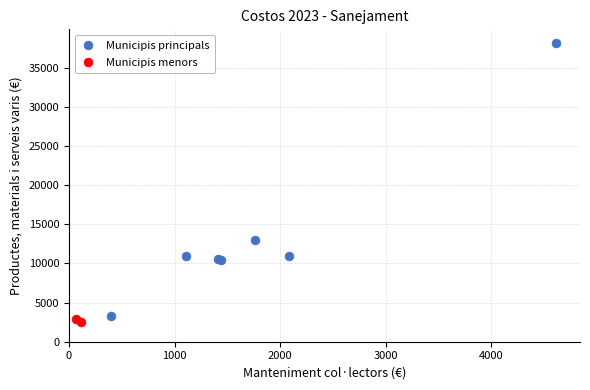

Which series reaches the minimum Y coordinate?

Municipis menors